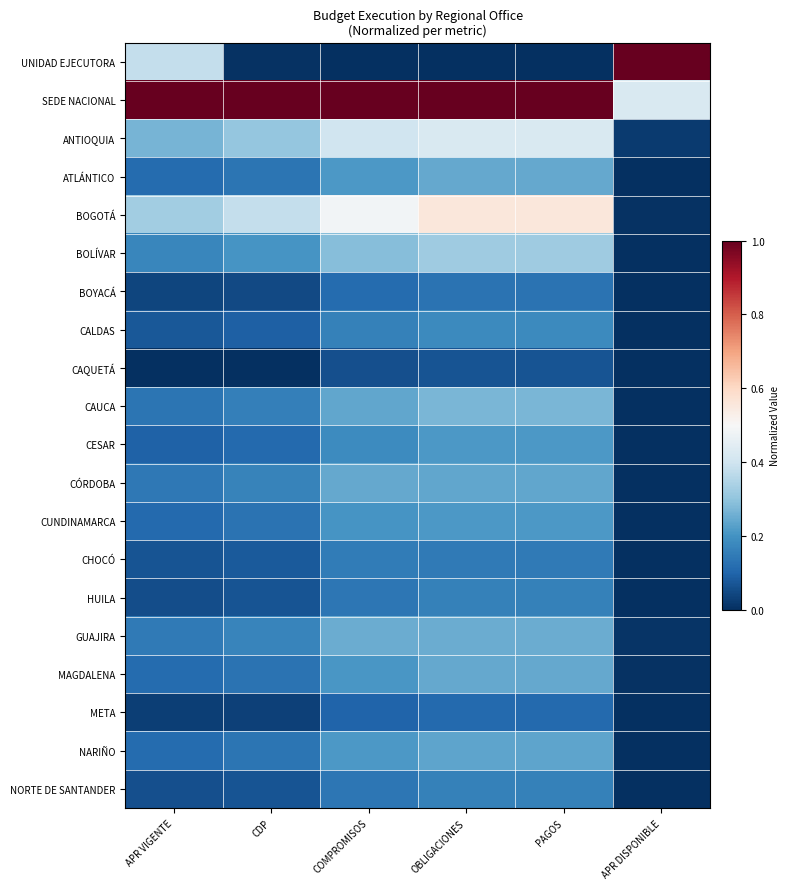

Which category has the lowest value across all series?

COMPROMISOS